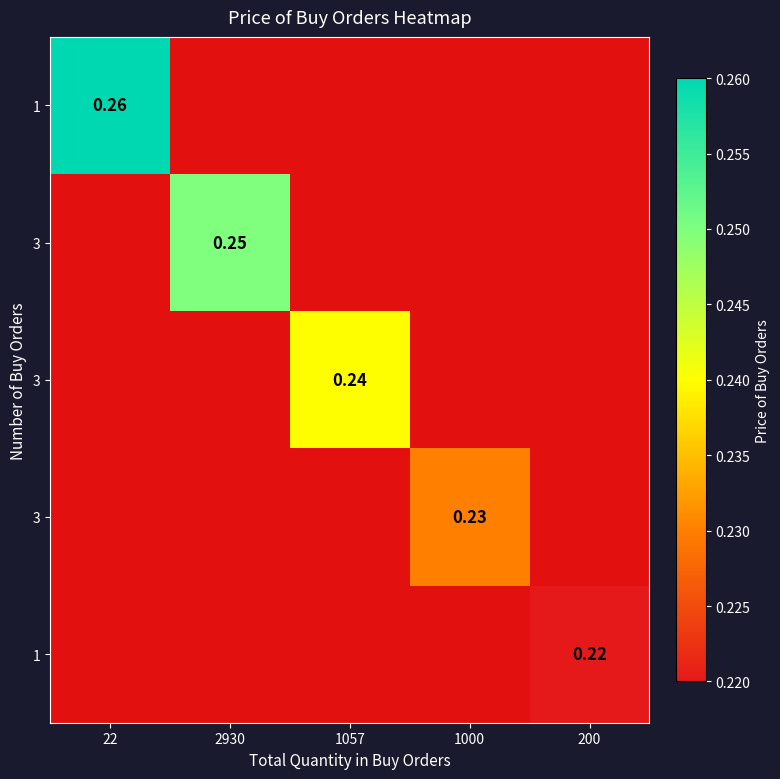

Which category has the lowest value across all series?

200